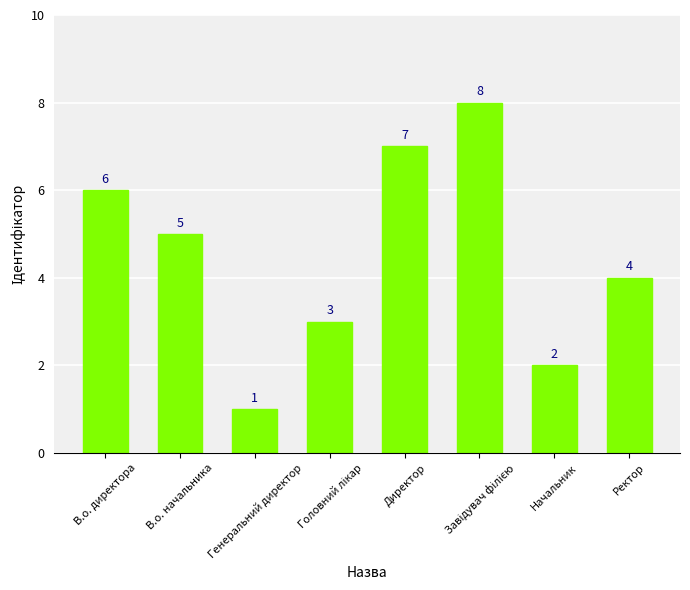

What is the label of the 1st bar from the left?

В.о. директора